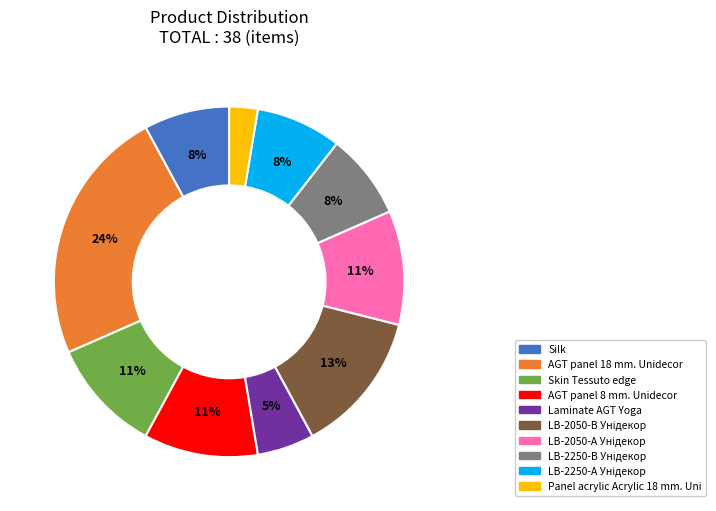

Which slice is the smallest?

Panel acrylic Acrylic 18 mm. Uni